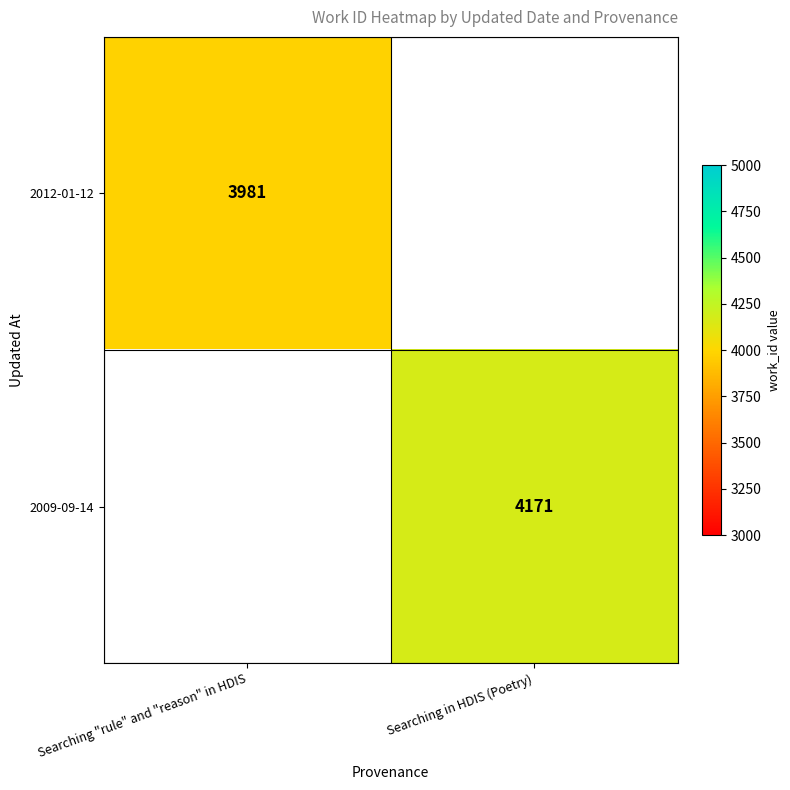

What is the greatest value displayed?

4171.0